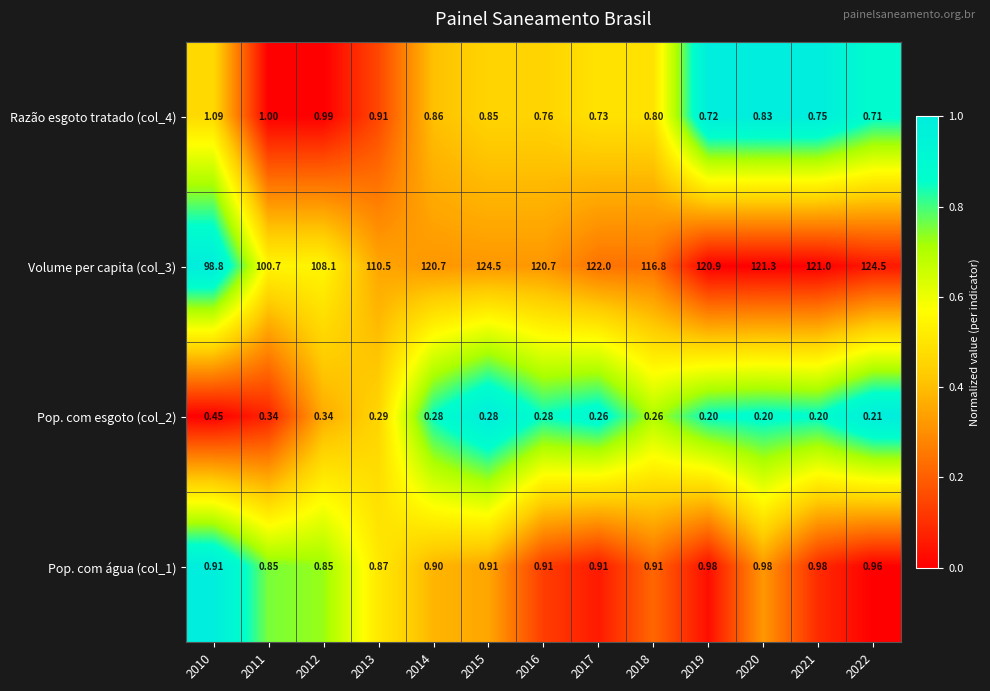

Count the number of data series in this chart.

4